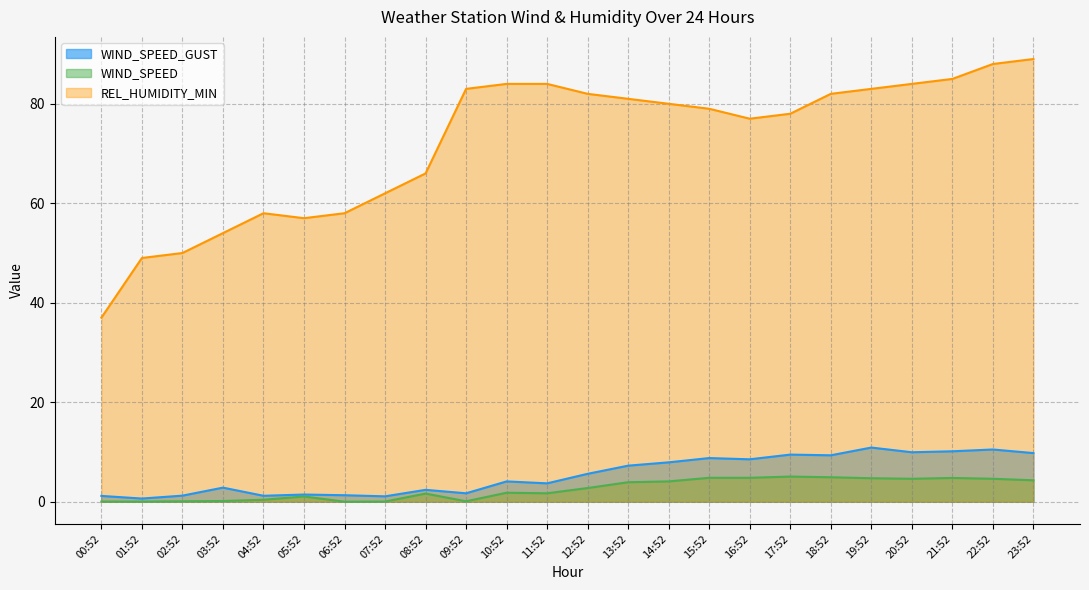

What is the label of the 8th point from the right?

16:52